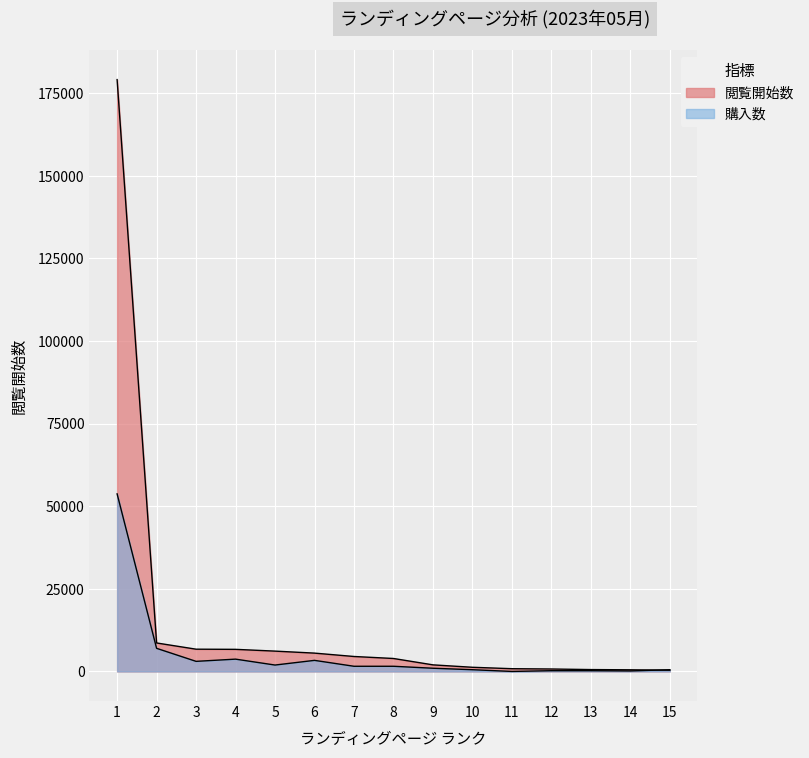

At which label does 購入数 first exceed 1562?

1